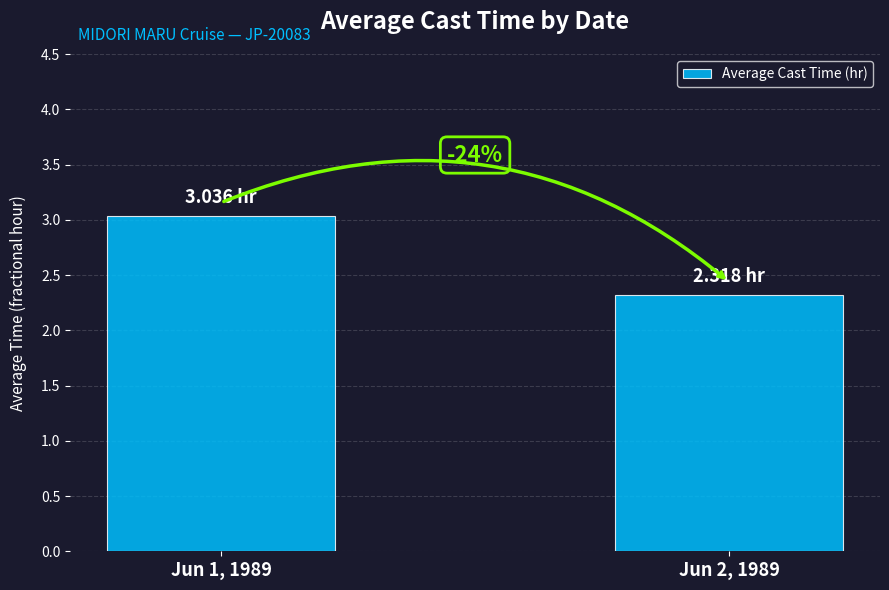

List the labels in order of value, smallest first.

Jun 2, 1989, Jun 1, 1989